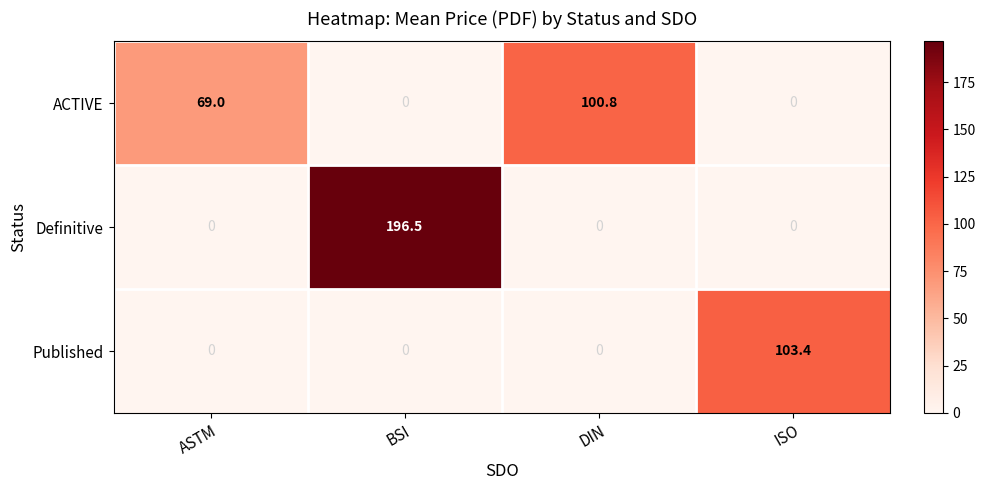

What is the average value of the Published series?

25.9